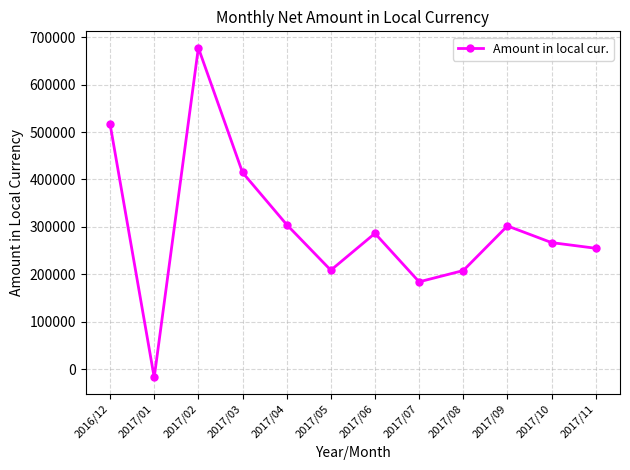

Is it true that the value at 2017/01 is -17454.0?

True